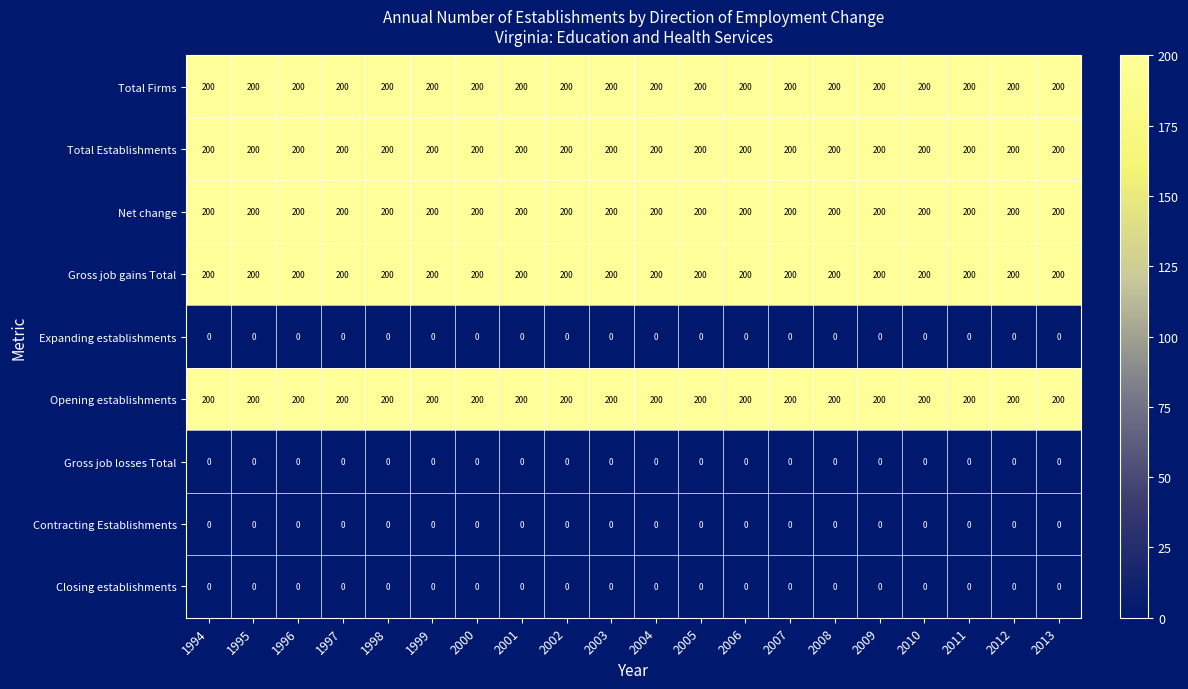

What is the approximate value of Net change at 2010?

200